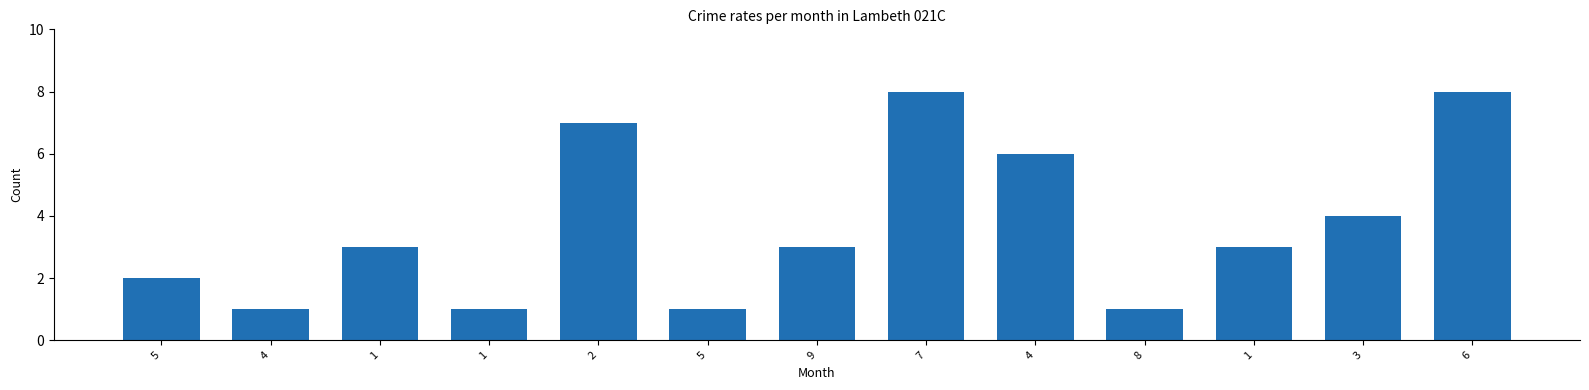

At which category does the chart reach its minimum across all series?

4